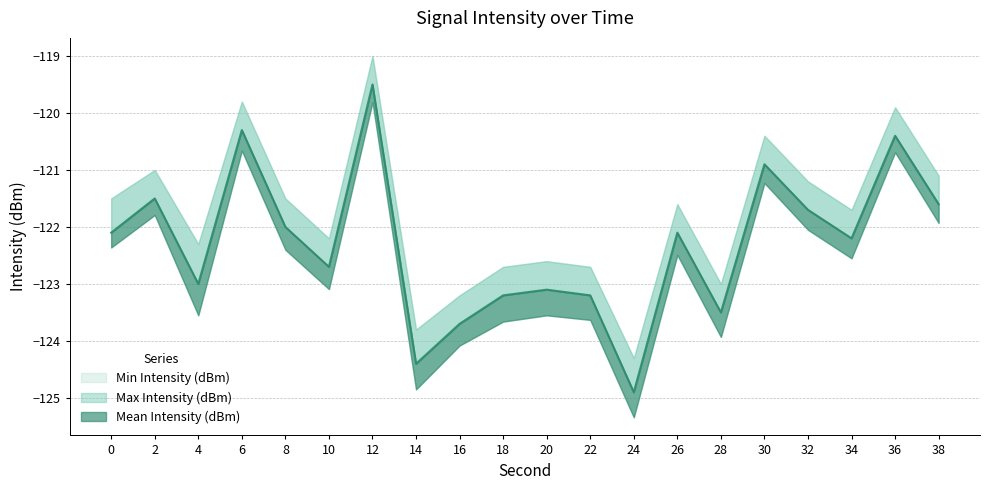

Rank the series at 36 from lowest to highest value.

Min Intensity (dBm), Mean Intensity (dBm), Max Intensity (dBm)